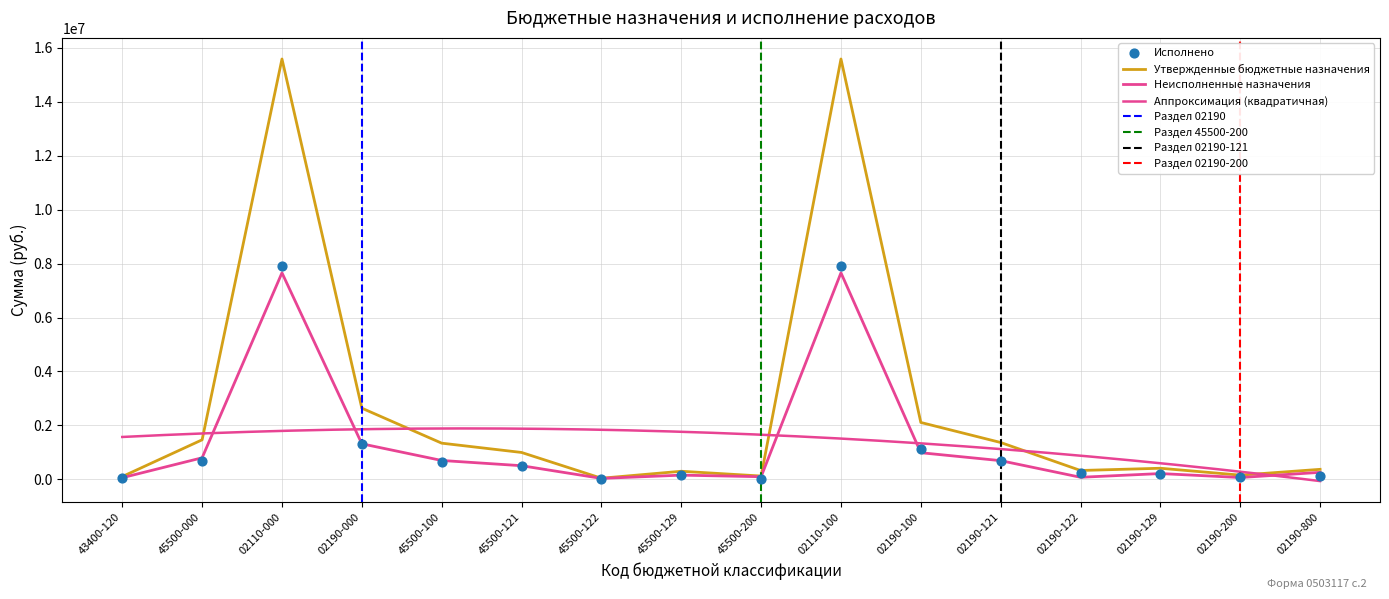

At how many categories does at least one series exceed 14694916?

2